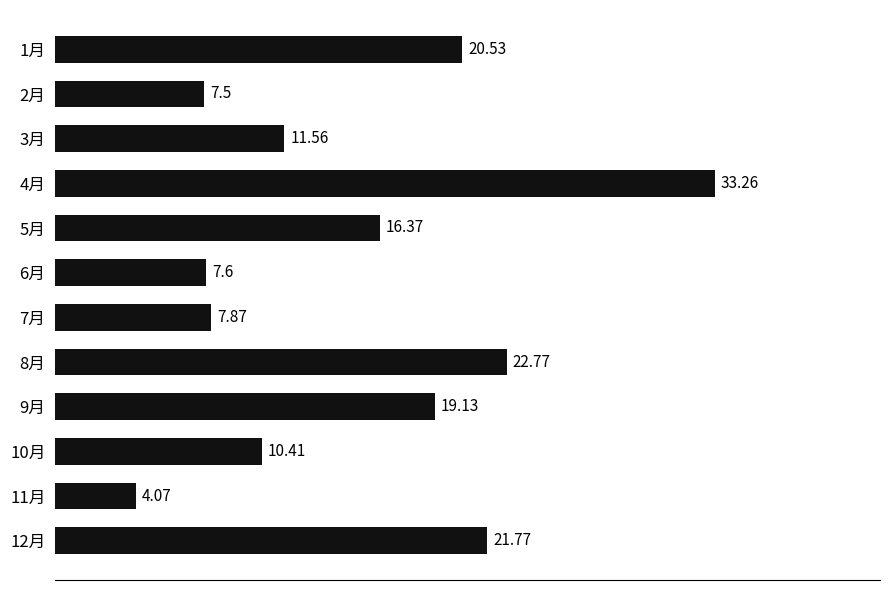

Rank the categories by value from highest to lowest.

4月, 8月, 12月, 1月, 9月, 5月, 3月, 10月, 7月, 6月, 2月, 11月